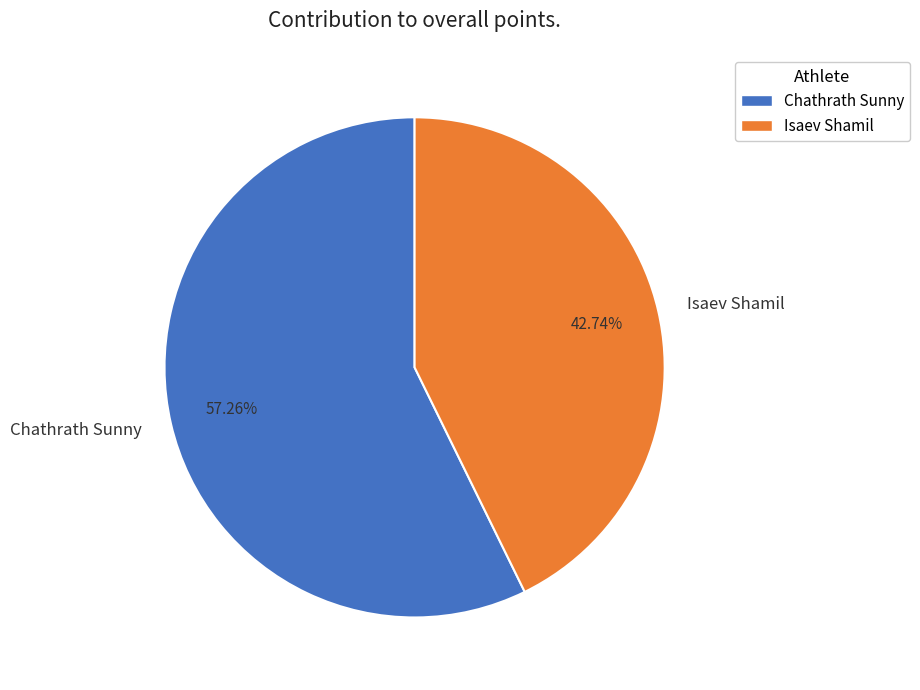

Which category has the biggest portion of the pie?

Chathrath Sunny